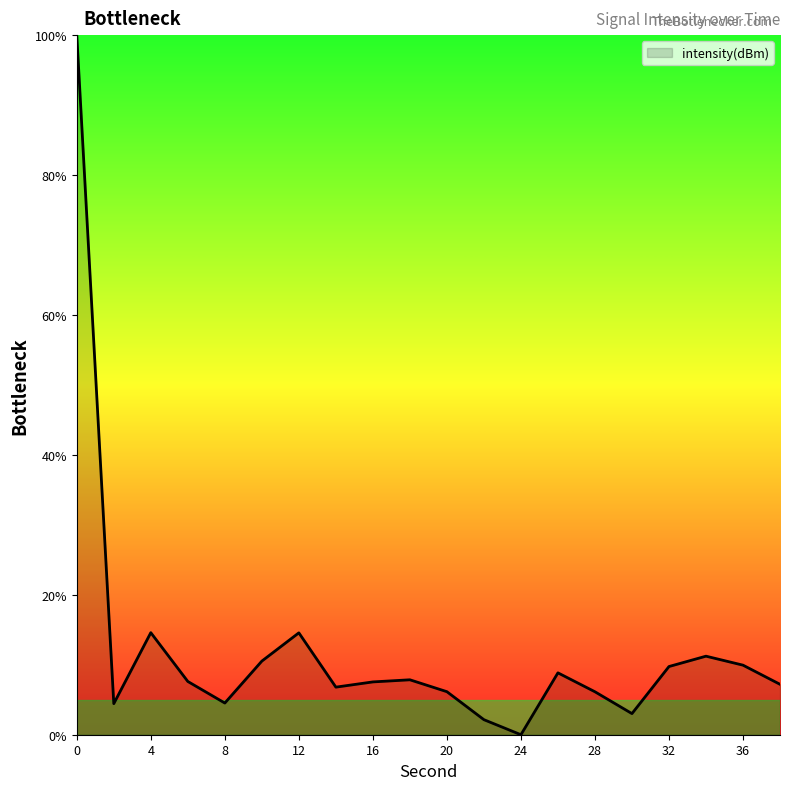

What is the difference between the maximum and minimum values?

100.0